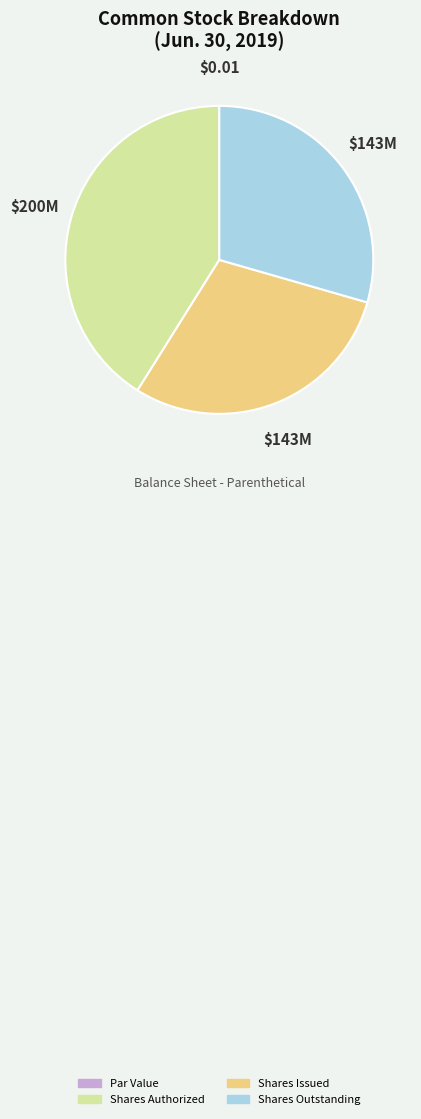

Is Shares Issued the majority of the pie?

No